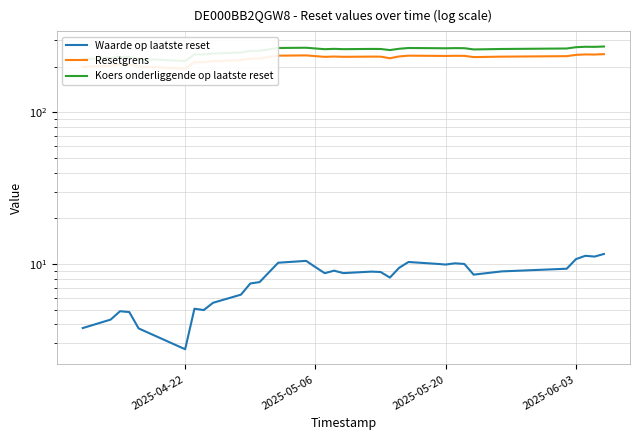

What is the value of the Koers onderliggende op laatste reset point at the 8th from the left?

241.2